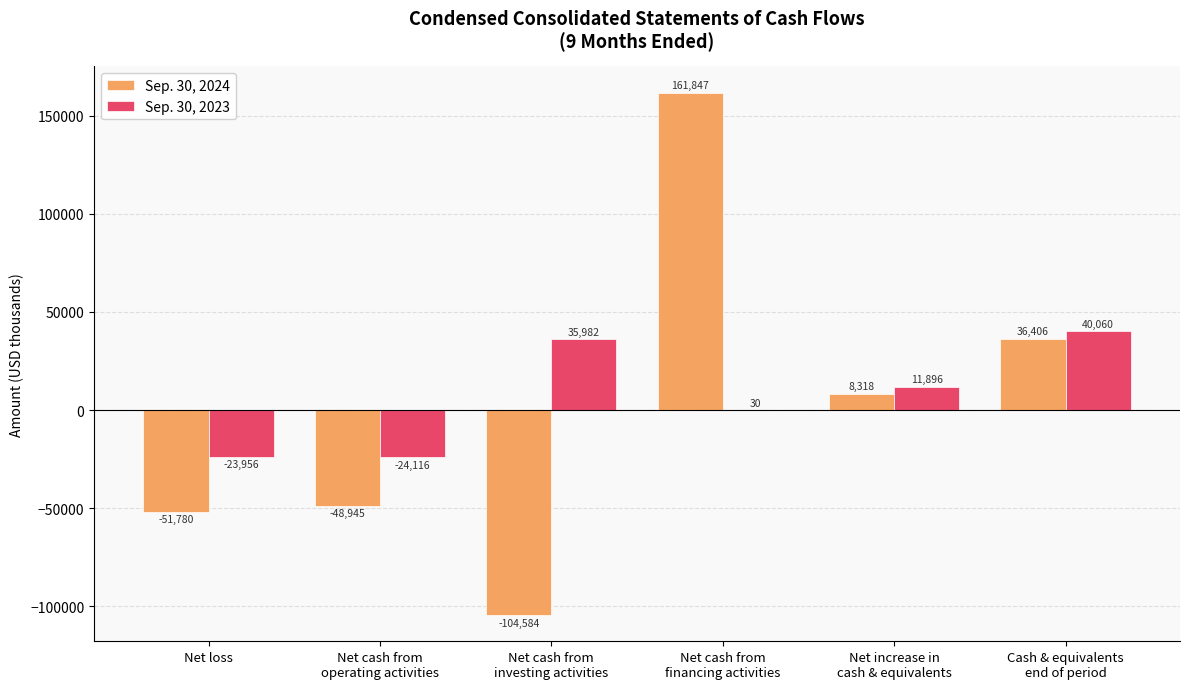

Which category has the highest value in the Sep. 30, 2023 series?

Cash & equivalents
end of period